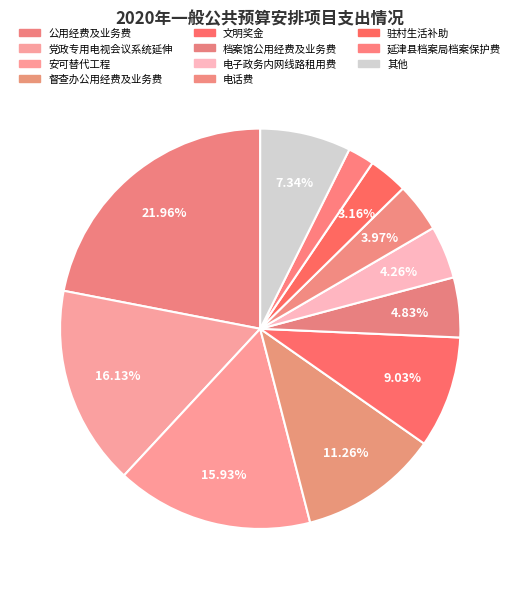

What percentage is NOT represented by 电话费?

96.0%